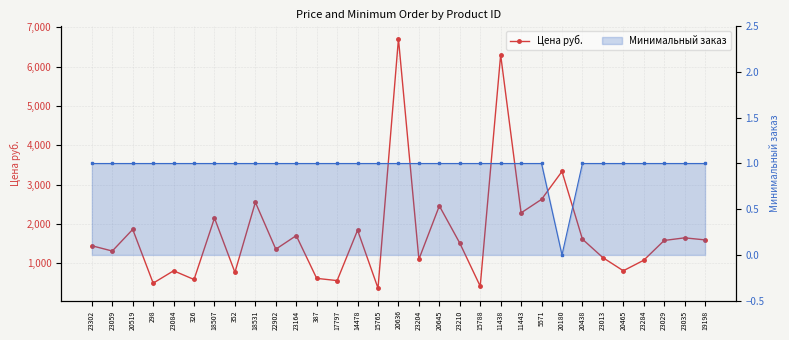

In Минимальный заказ, how many points are lower than both neighbors (excluding endpoints)?

1